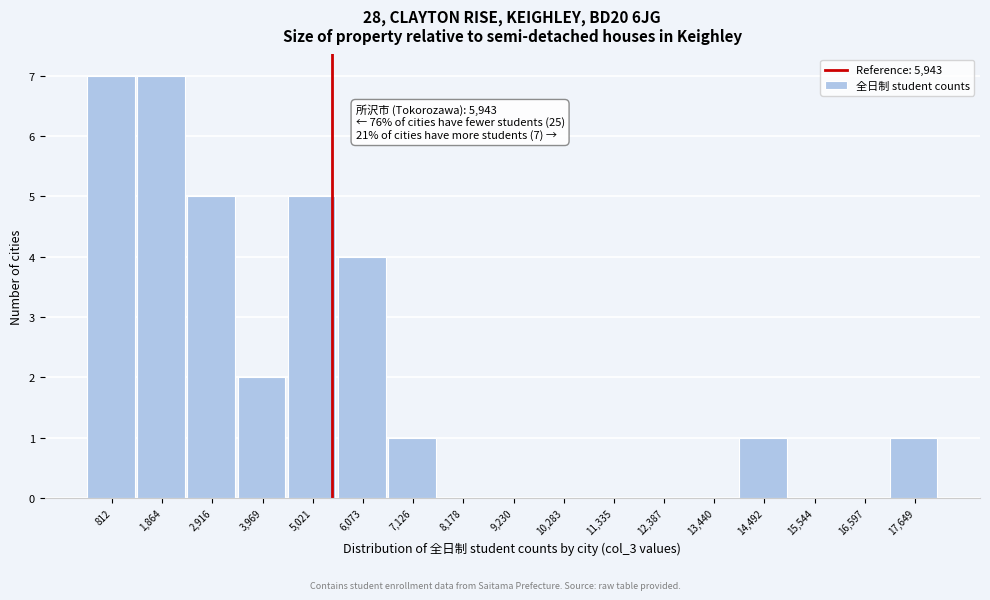

Reading left to right, list all the values displayed in this chart.

812=7	1,864=7	2,916=5	3,969=2	5,021=5	6,073=4	7,126=1	8,178=0	9,230=0	10,283=0	11,335=0	12,387=0	13,440=0	14,492=1	15,544=0	16,597=0	17,649=1